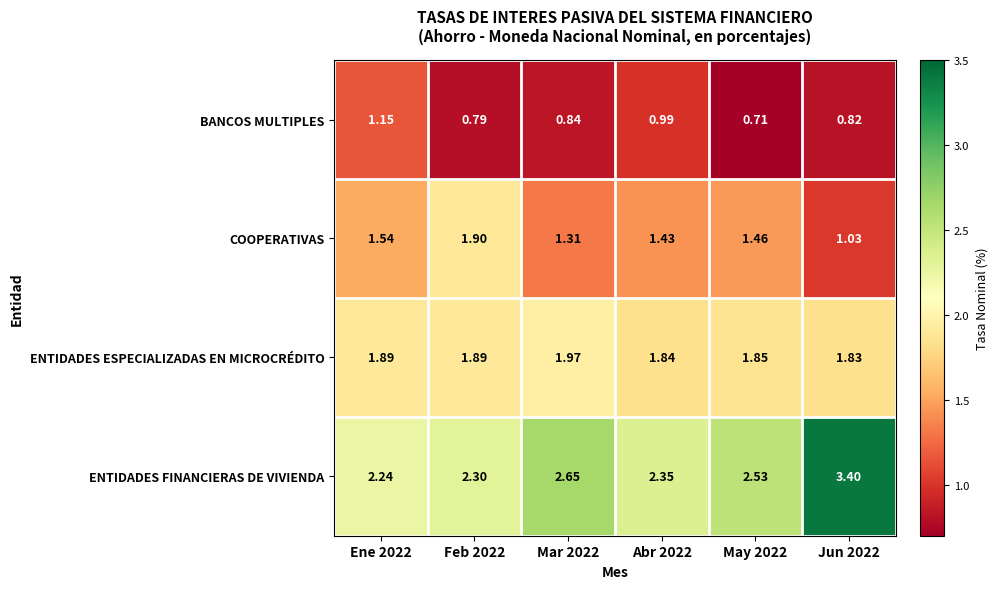

Which series changed the most between Abr 2022 and May 2022?

BANCOS MULTIPLES